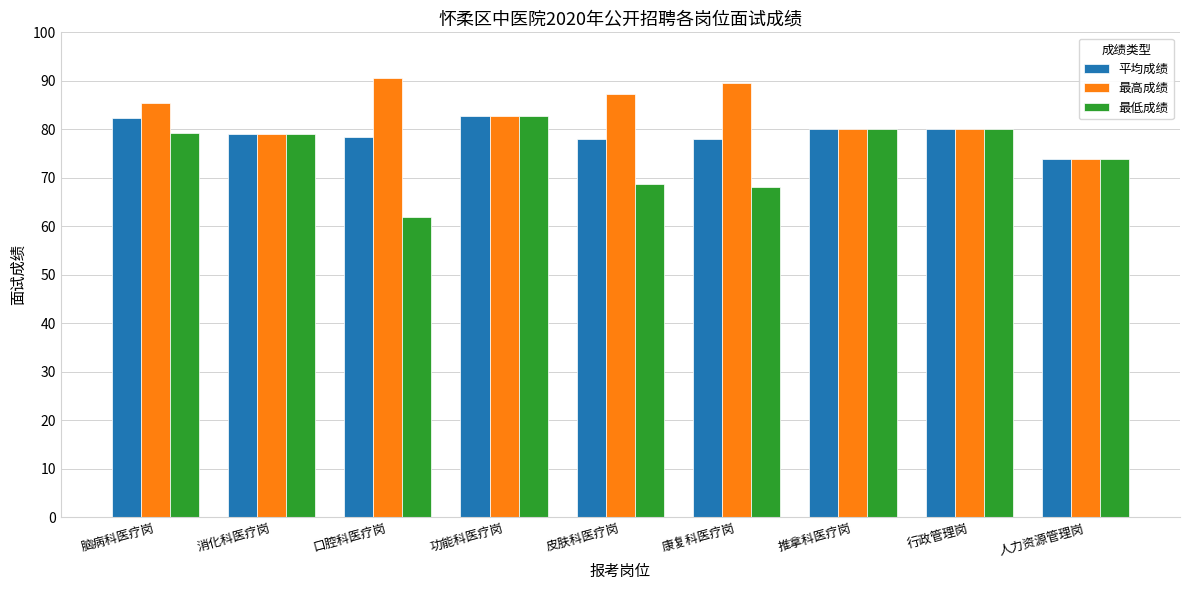

What is the approximate value of 最高成绩 at 推拿科医疗岗?

80.1